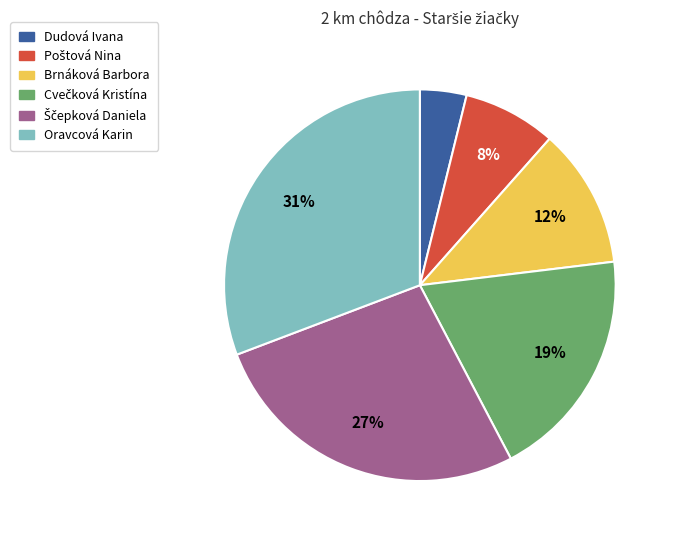

To the nearest percent, what percentage of the pie is Brnáková Barbora?

12%